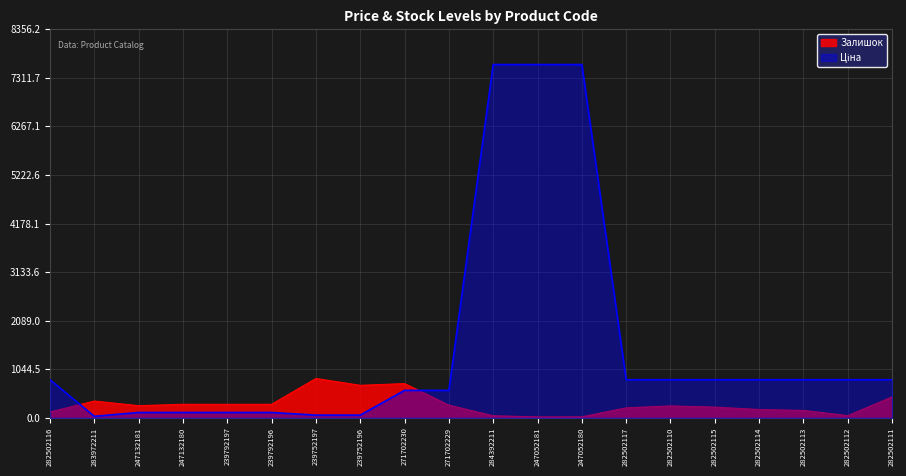

Where does the Ціна series first go above 818?

282502116